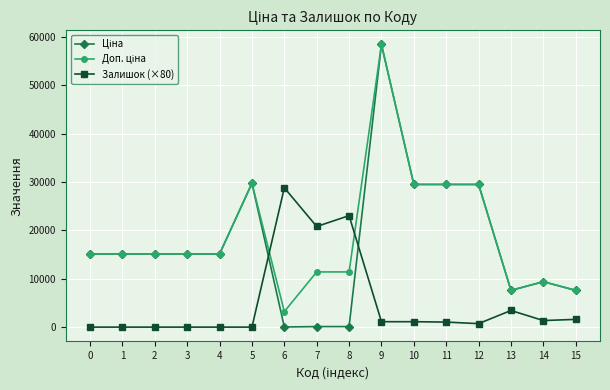

At which category is the sum across all series the highest?

9